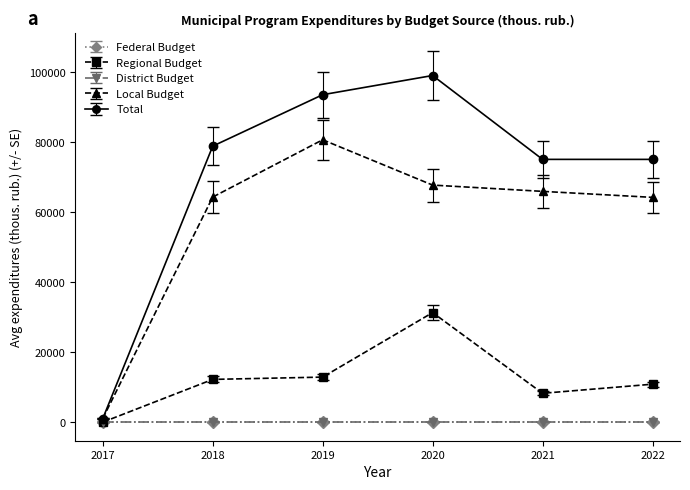

True or false: Regional Budget and Local Budget cross at least once.

False